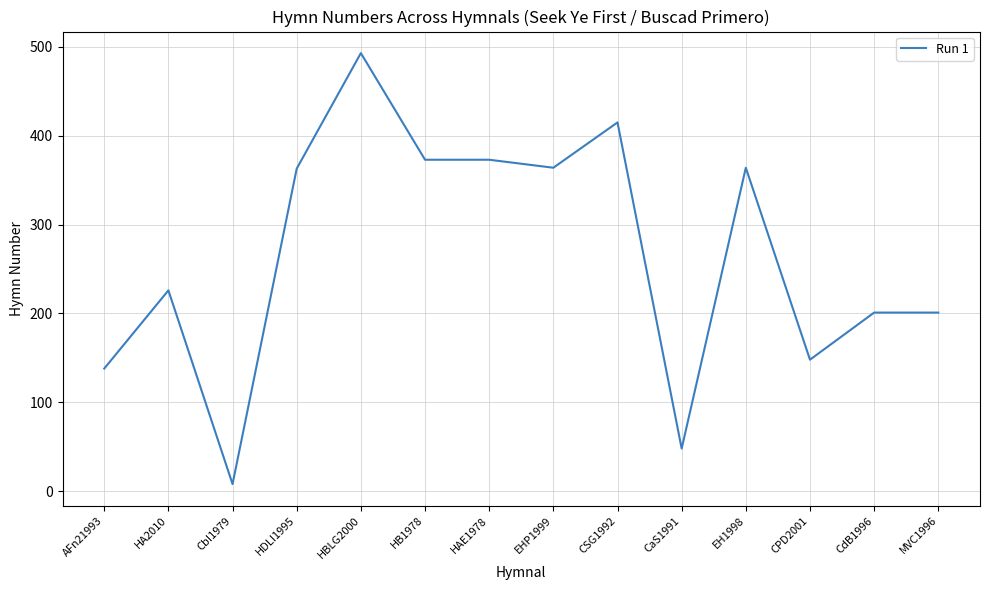

The chart shows a value of 373 at HAE1978. True or false?

True